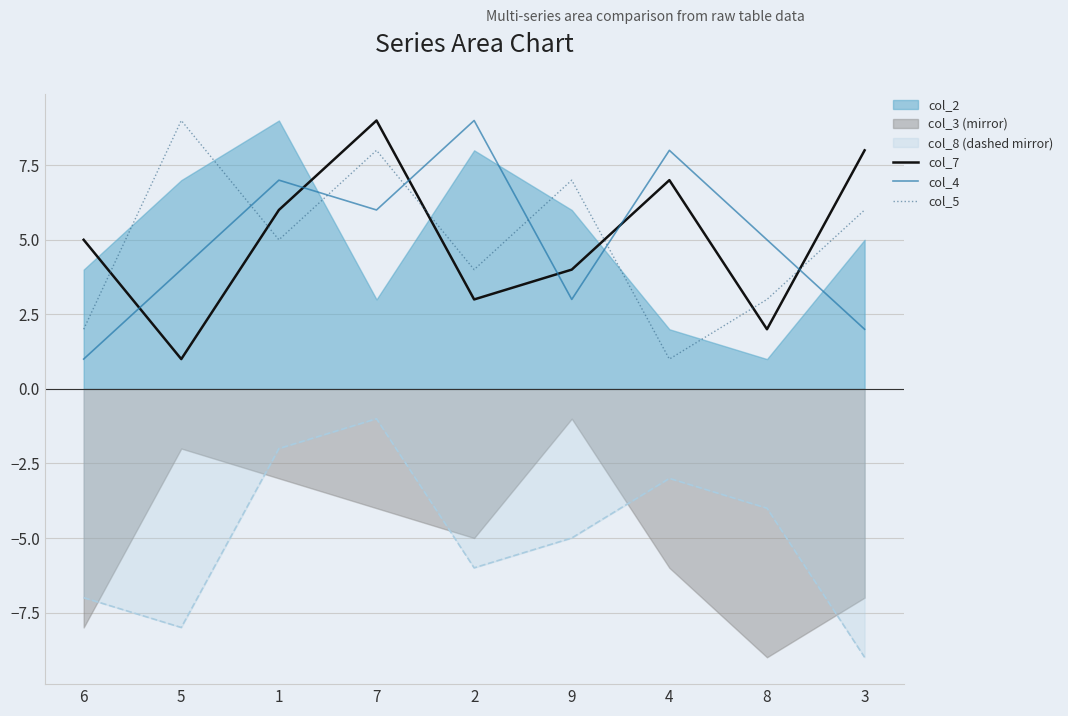

How many col_7 values are between 3 and 7?

5